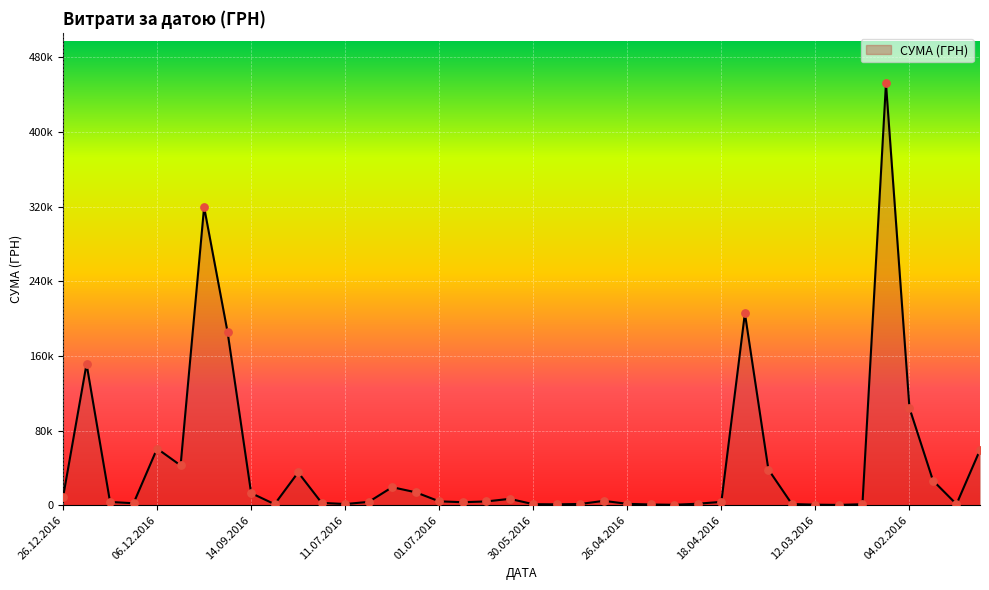

Does the chart have visible grid lines?

Yes